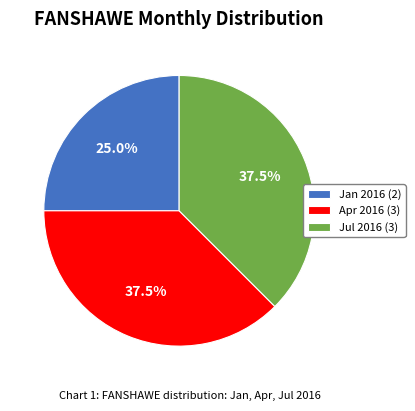

Do Apr 2016 (3) and Jan 2016 (2) together represent more than half of the pie?

Yes